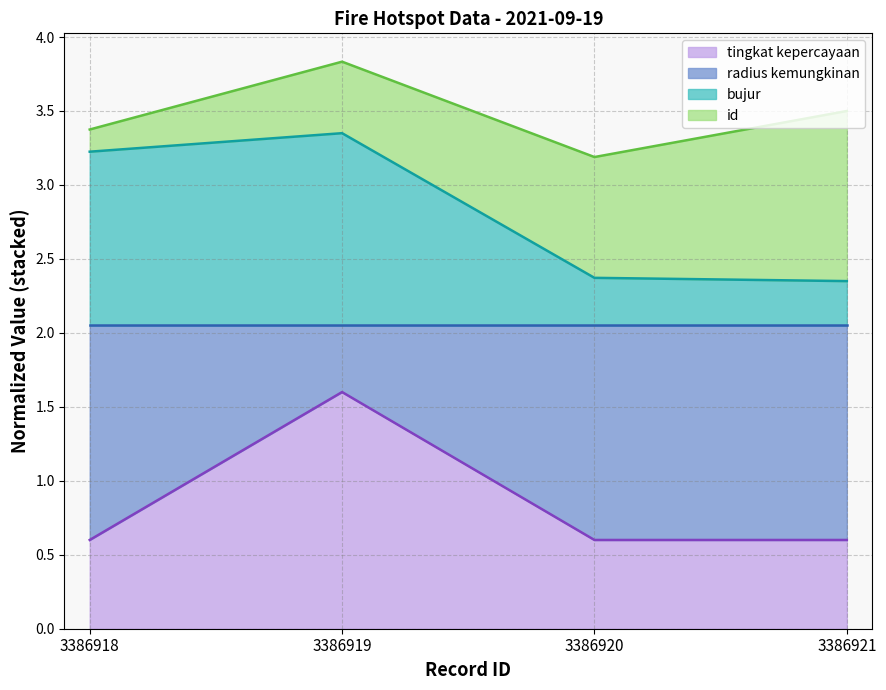

At which label does tingkat kepercayaan reach its peak?

3386919